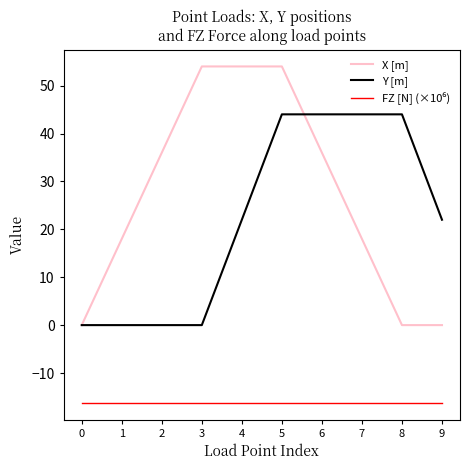

Does the chart have visible grid lines?

No